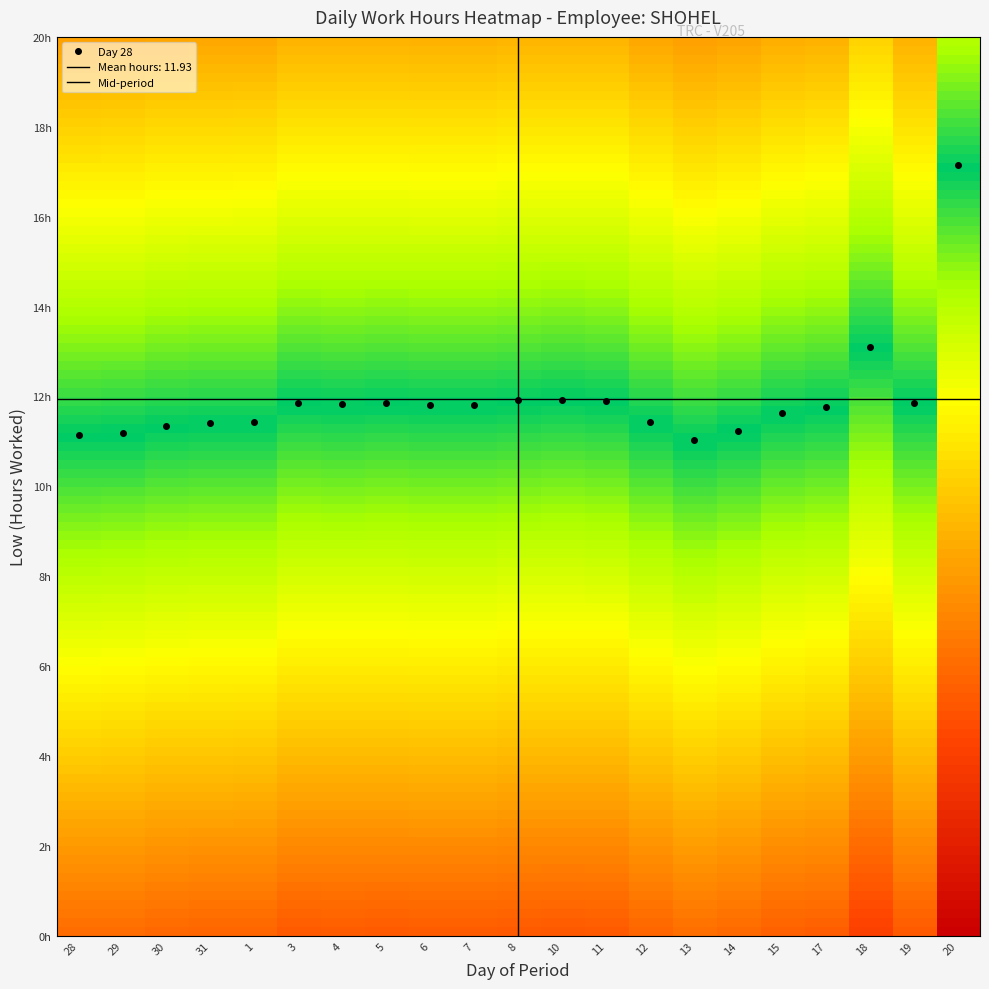

Reading left to right, transcribe all the data shown in this chart.

28=0.6	29=0.6	30=0.7	31=0.7	1=0.7	3=0.7	4=0.7	5=0.7	6=0.7	7=0.7	8=0.7	10=0.7	11=0.7	12=0.7	13=0.6	14=0.6	15=0.7	17=0.7	18=0.8	19=0.7	20=1.0